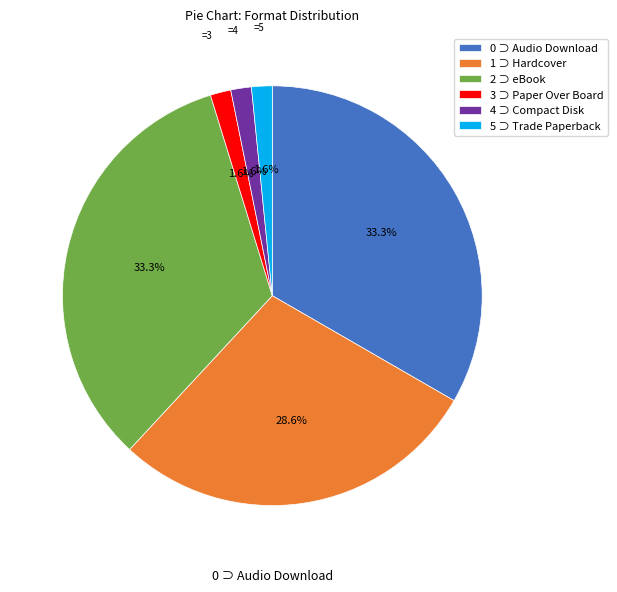

What is the ratio of the value at 1 ⊃ Hardcover to the value at 2 ⊃ eBook?

0.9